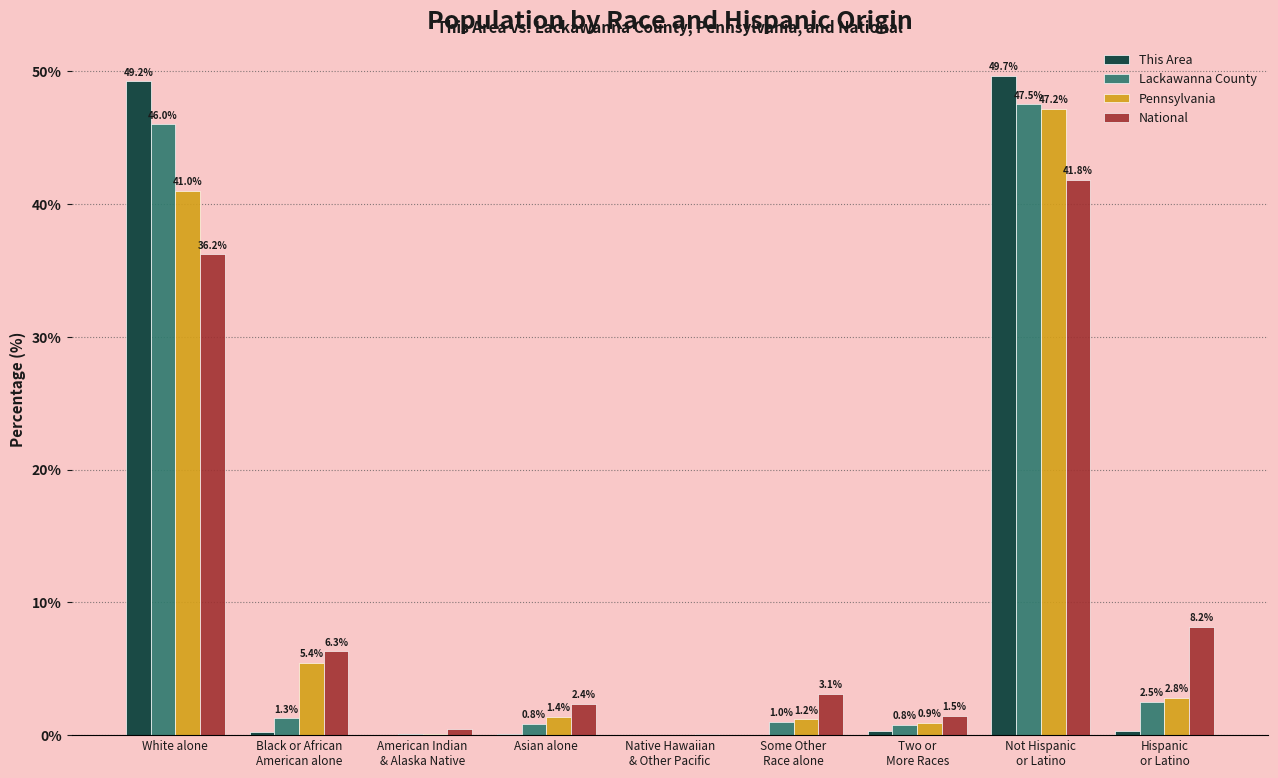

How many data points in Lackawanna County are above 1?

5